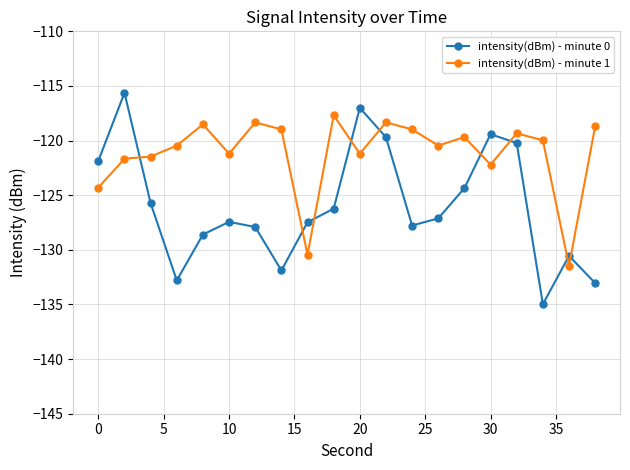

Rank the series by their average value, from highest to lowest.

intensity(dBm) - minute 1, intensity(dBm) - minute 0